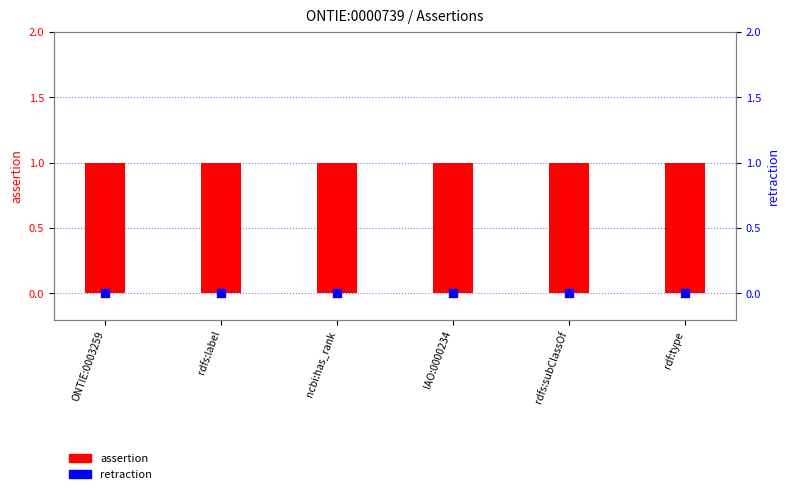

Which series contains the highest Y value?

assertion